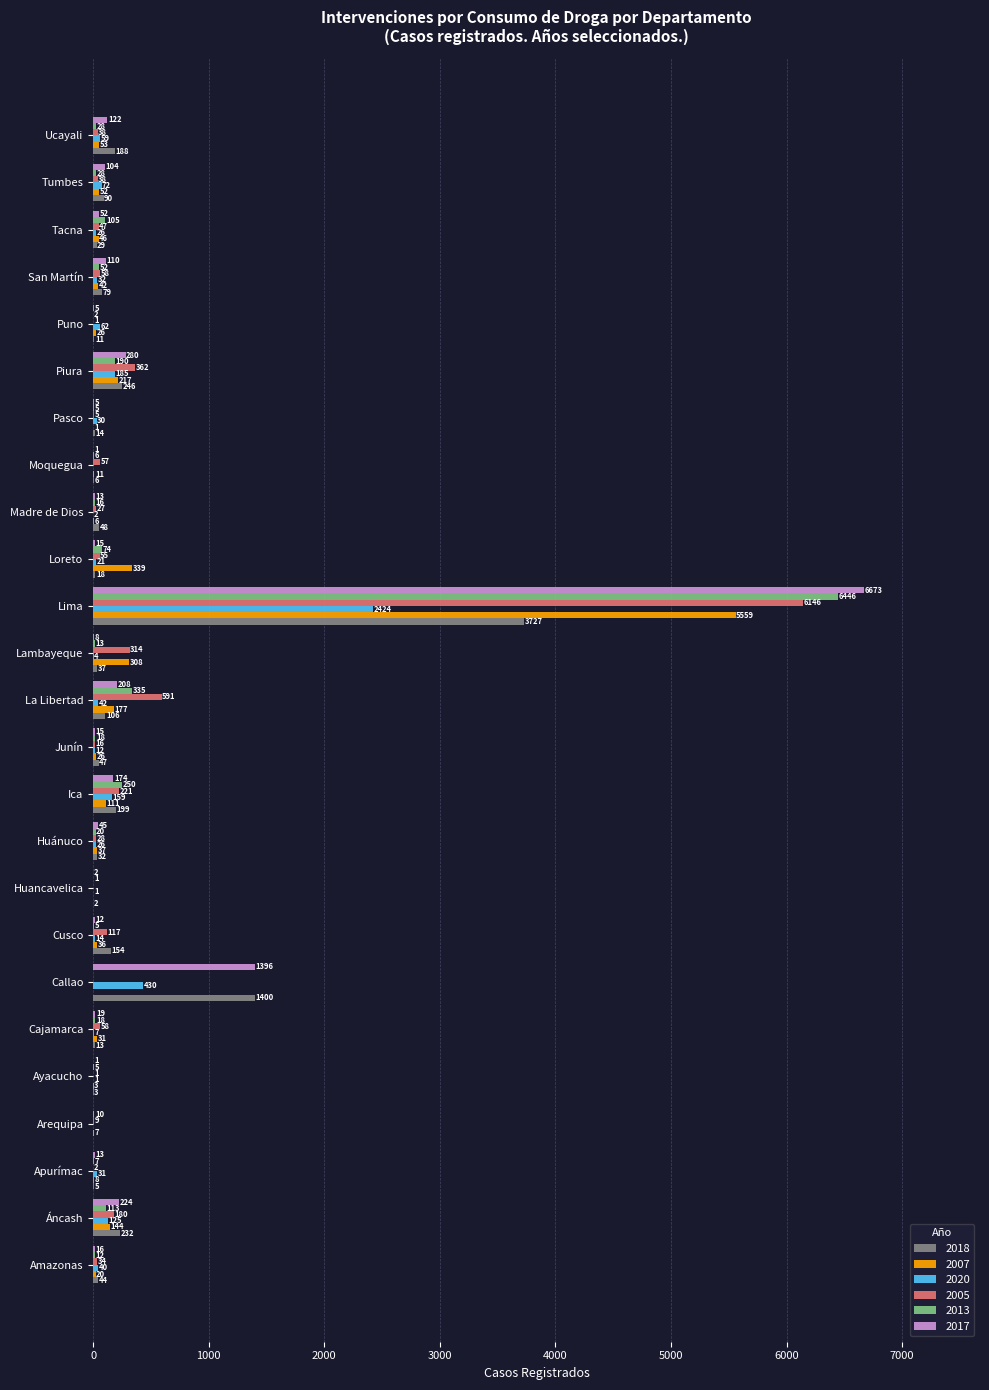

What is the sum of all 2020 values?

3805